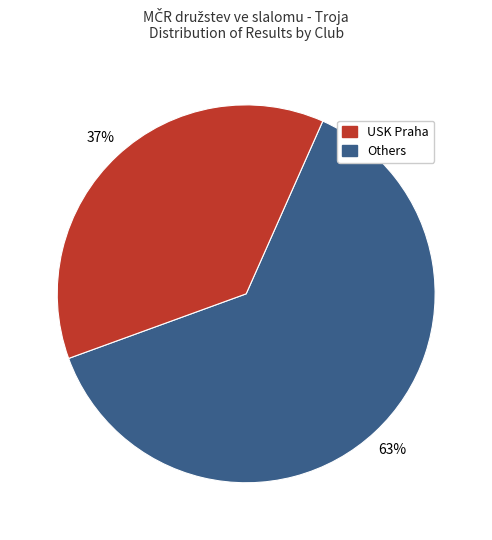

To the nearest percent, what is the difference between the largest and smallest slice percentages?

26%